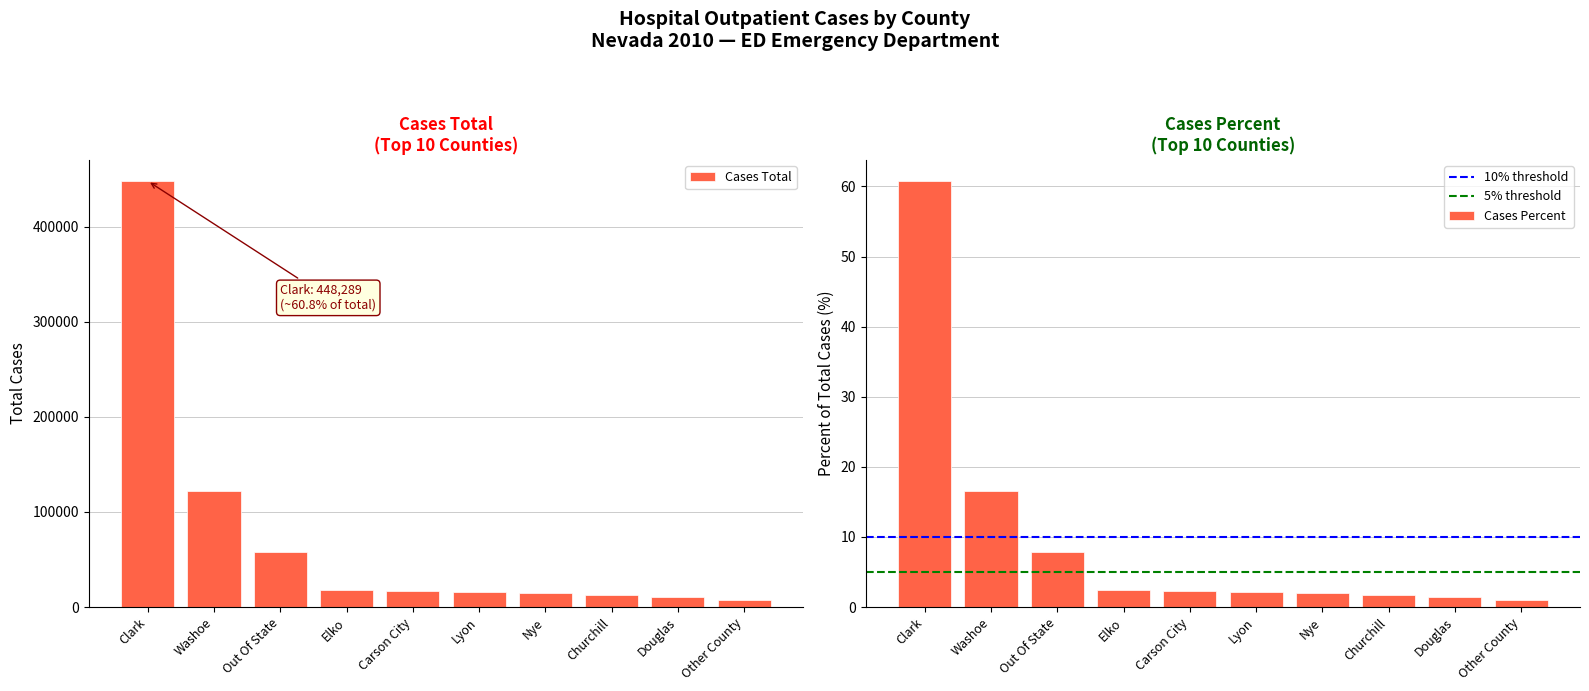

What is the total value across all series at Elko?

17906.4